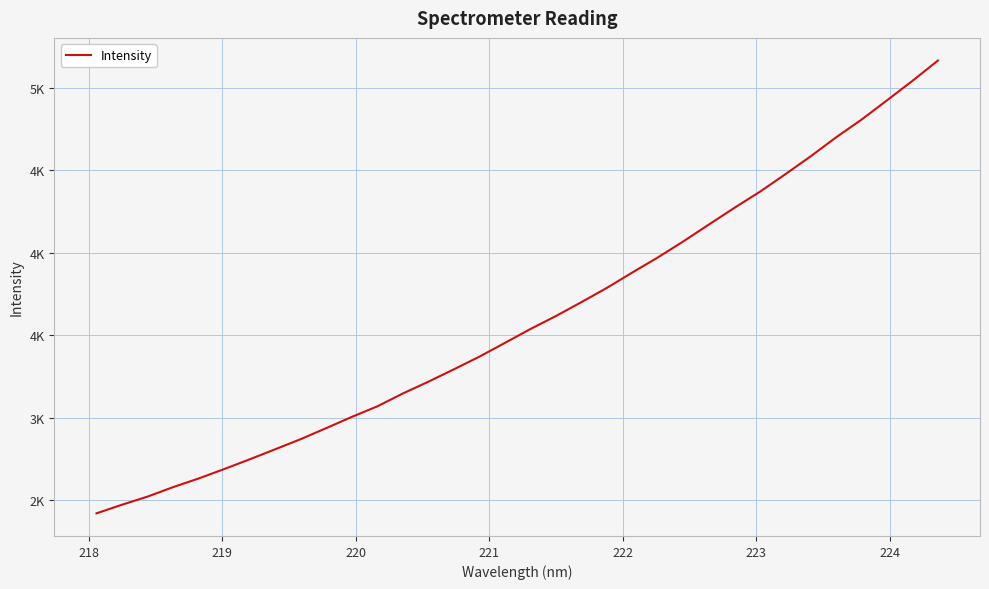

What is the difference between the second highest and second lowest values?

2569.5